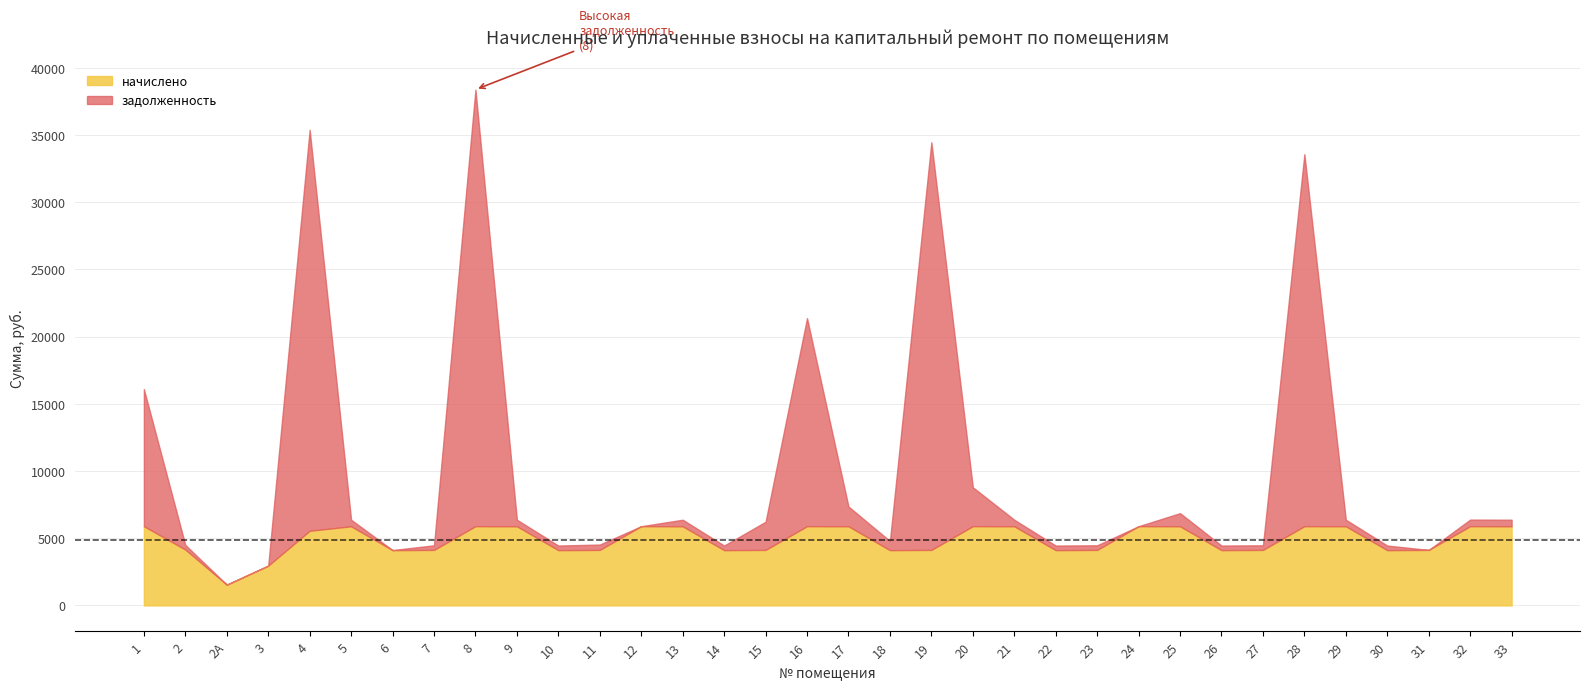

How many values in the задолженность series exceed 490?

17